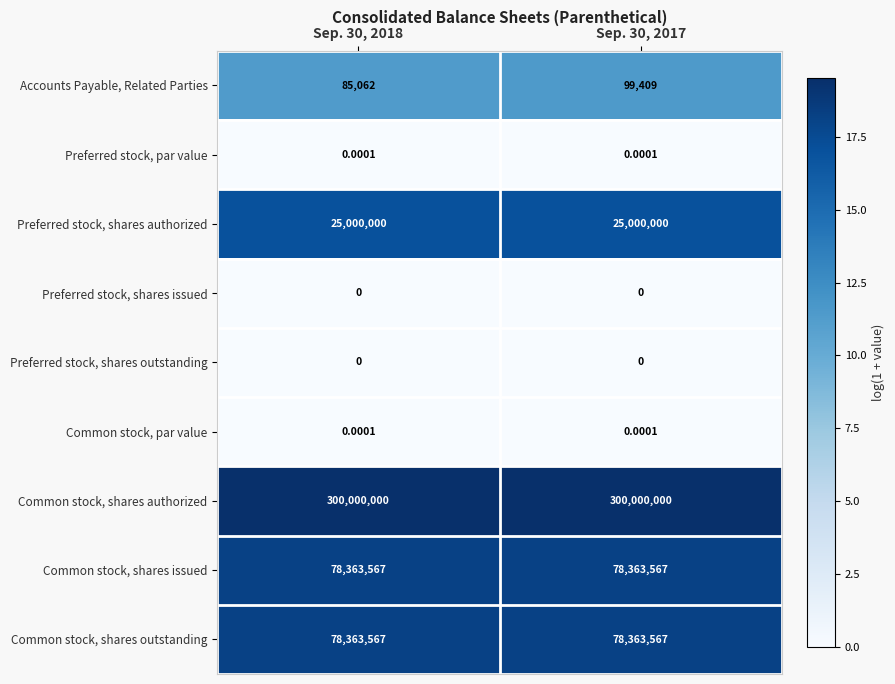

Which series has the widest spread of values?

Accounts Payable, Related Parties